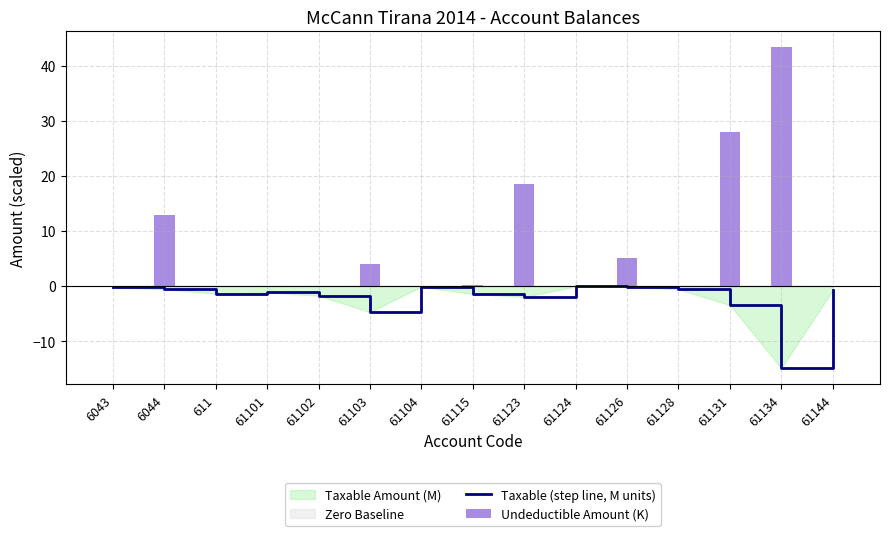

Where does the Taxable (step line, M units) series first go above -1?

6043